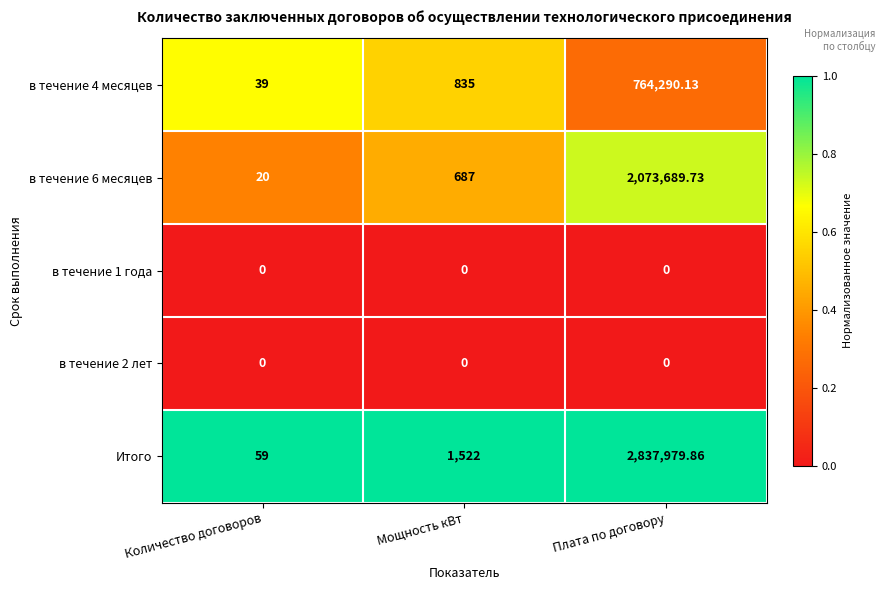

Count the number of data series in this chart.

5